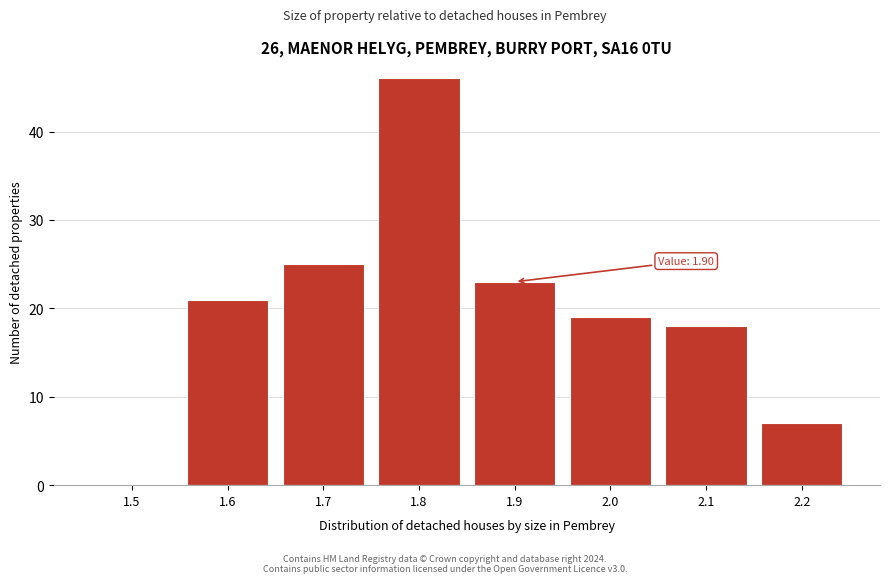

Reading left to right, list all the values displayed in this chart.

1.5=0	1.6=21	1.7=25	1.8=46	1.9=23	2.0=19	2.1=18	2.2=7